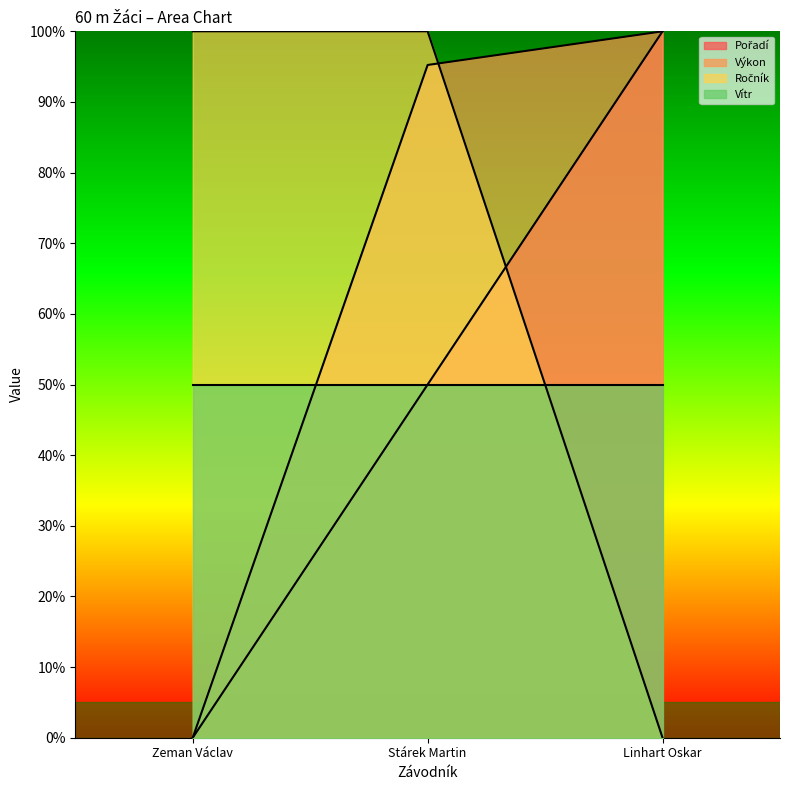

At which label does Pořadí reach its peak?

Linhart Oskar